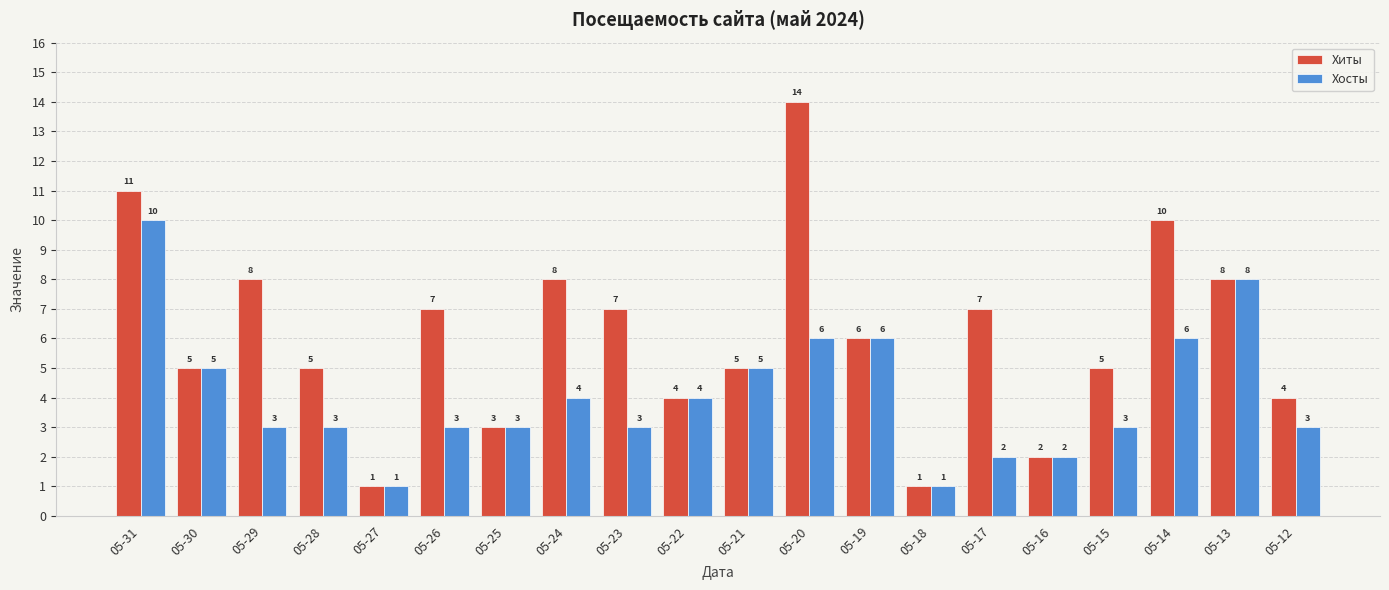

Reading left to right, what are all the values shown in this chart?

Хиты: 11	5	8	5	1	7	3	8	7	4	5	14	6	1	7	2	5	10	8	4
Хосты: 10	5	3	3	1	3	3	4	3	4	5	6	6	1	2	2	3	6	8	3